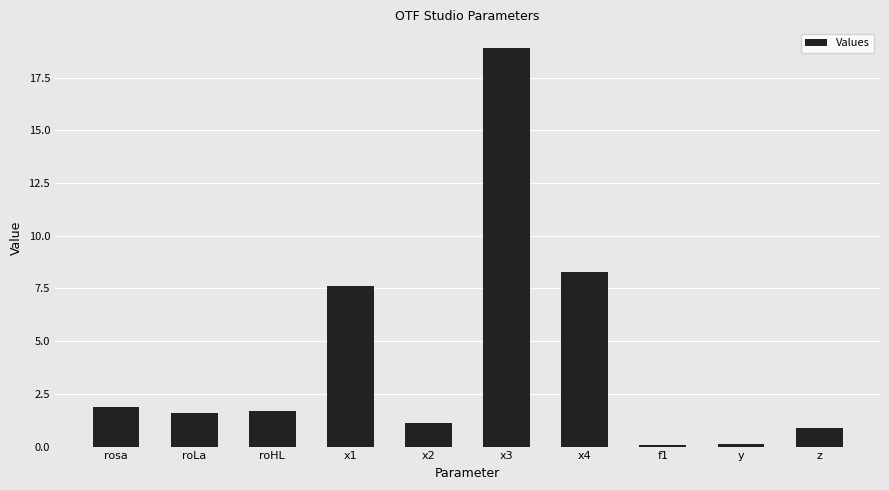

Which label corresponds to the largest value in the chart?

x3